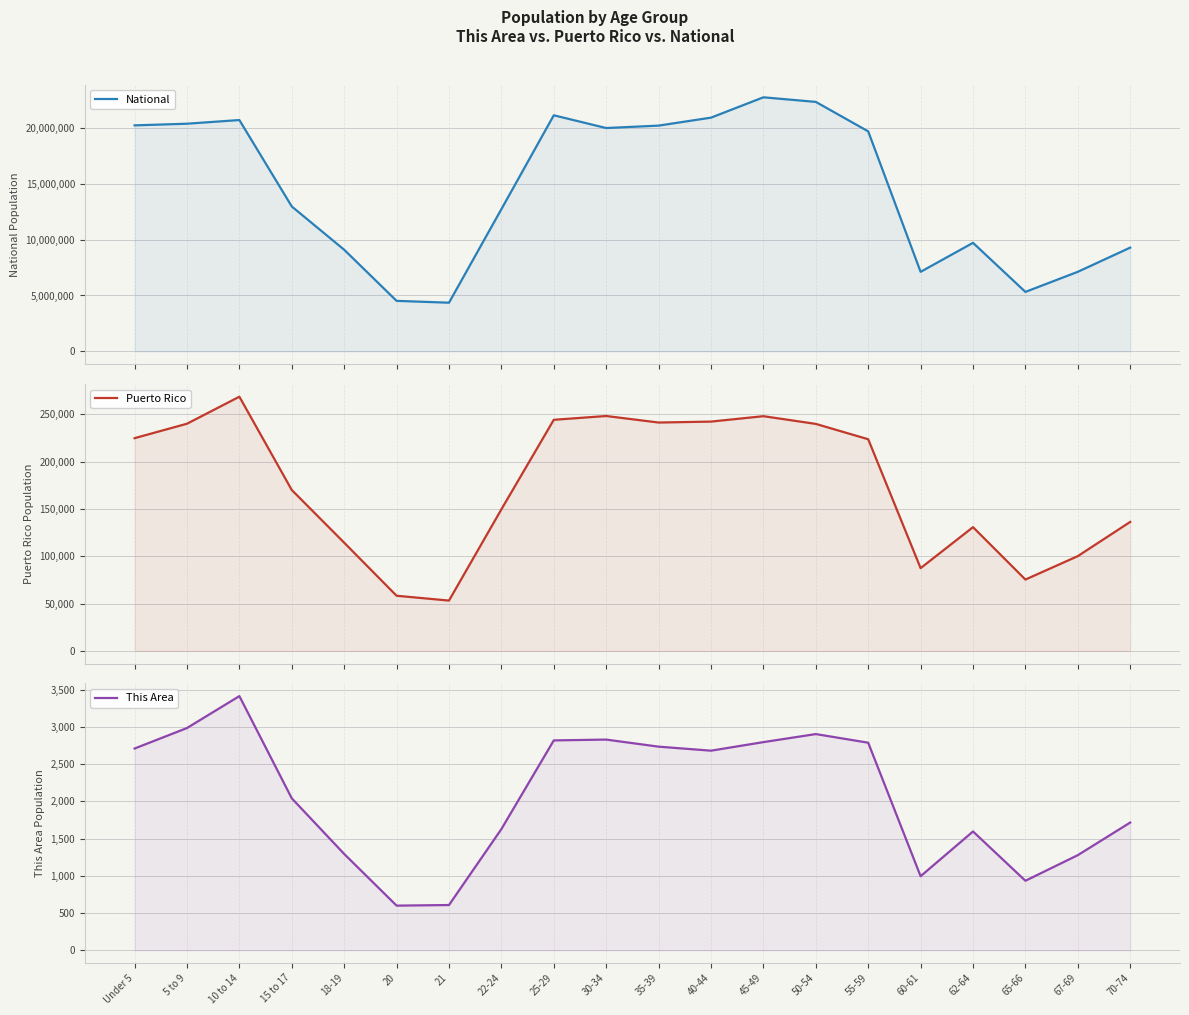

What is the difference between the highest and lowest values at 22-24?

12710949